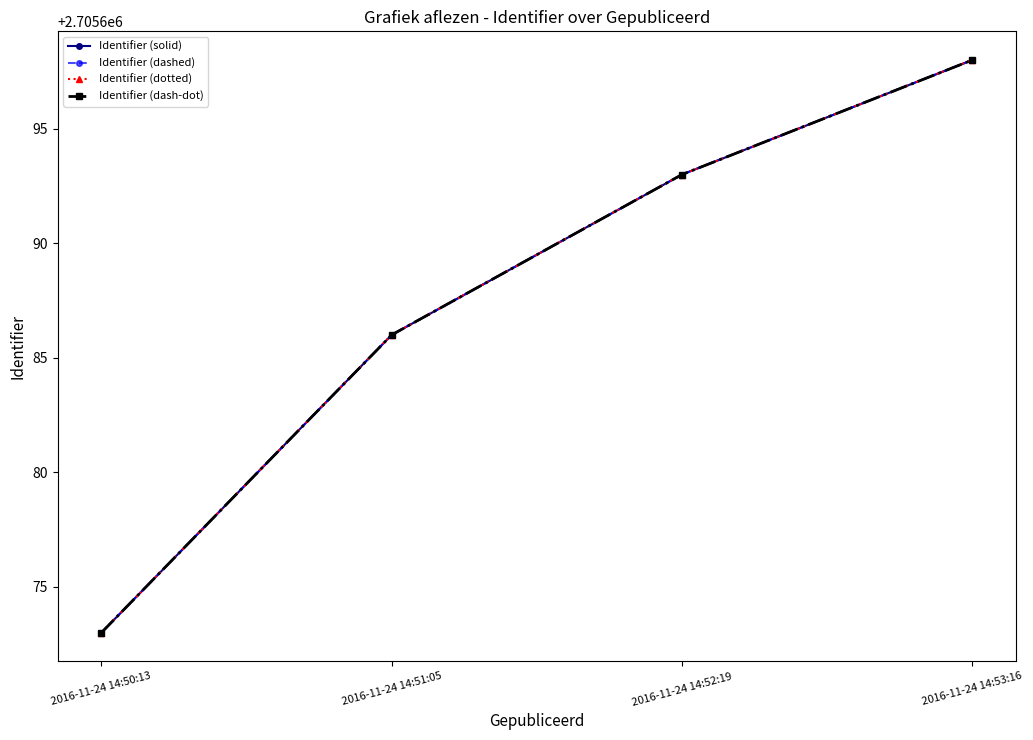

Is it true that Identifier (dotted) equals 1778704 at 2016-11-24 14:52:19?

False